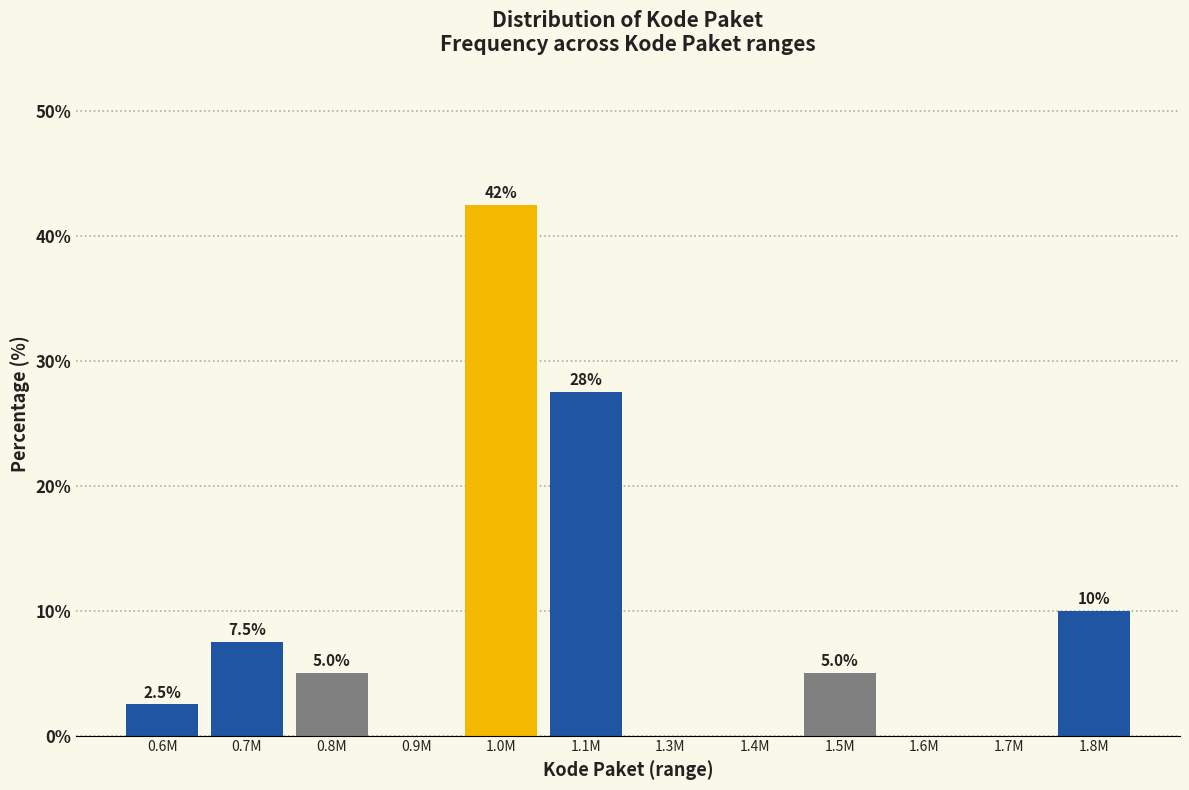

Reading left to right, extract all data points from this chart.

0.6M=2.5	0.7M=7.5	0.8M=5.0	0.9M=0.0	1.0M=42.5	1.1M=27.5	1.3M=0.0	1.4M=0.0	1.5M=5.0	1.6M=0.0	1.7M=0.0	1.8M=10.0